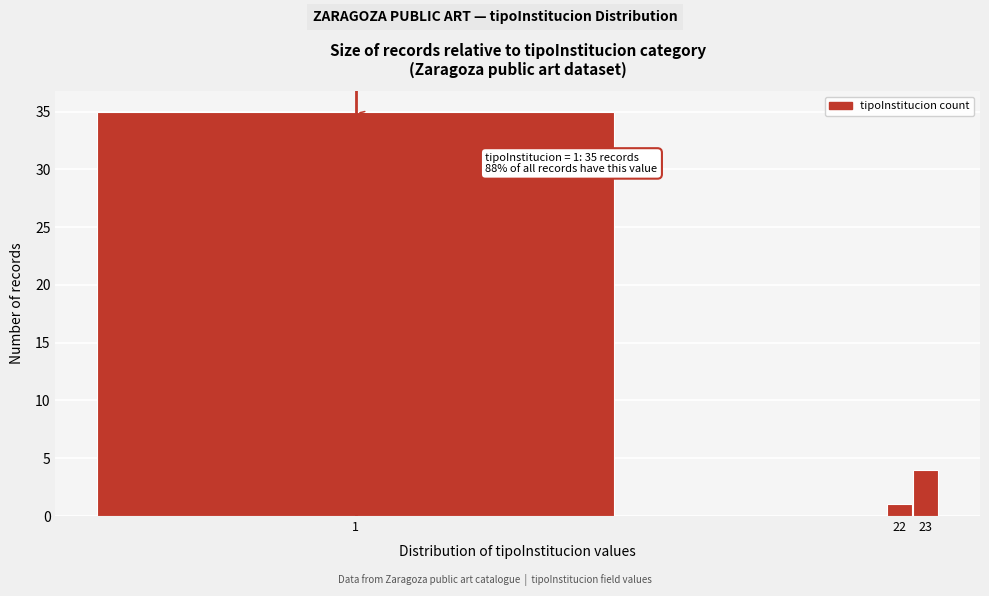

Reading left to right, extract all data points from this chart.

1=35	22=1	23=4